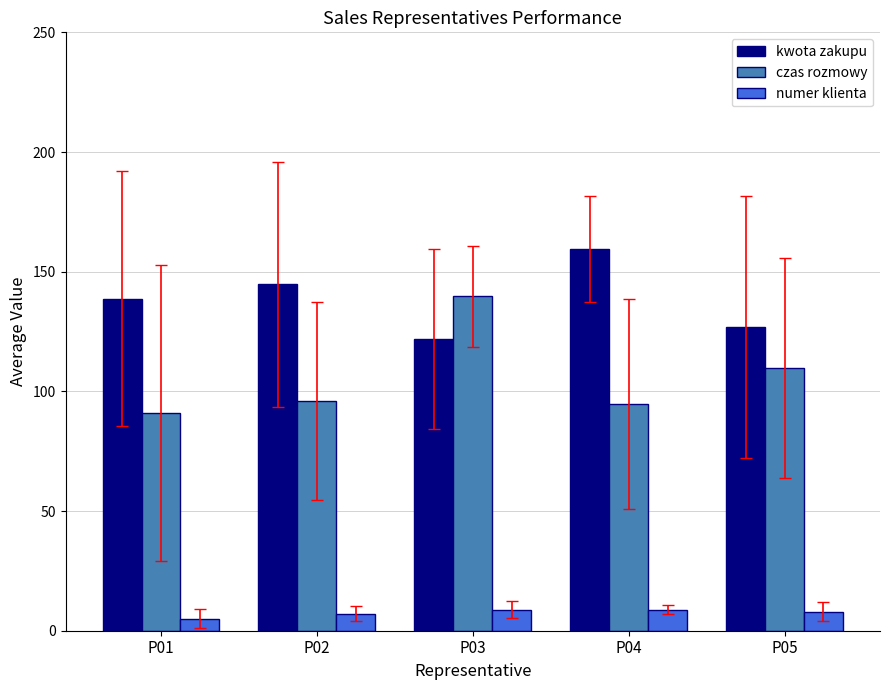

What is the maximum value for numer klienta?

8.9